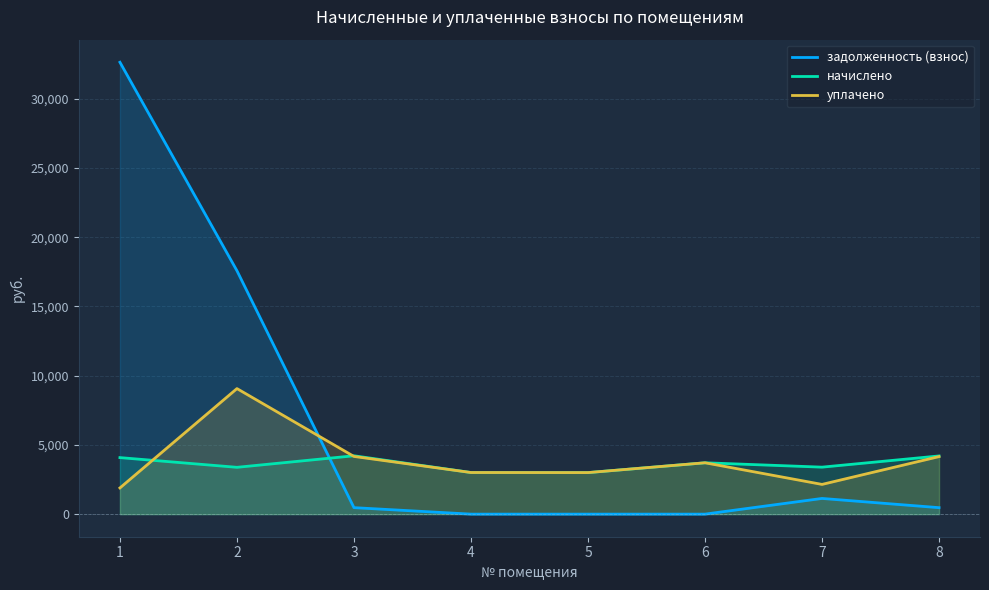

What is the difference between the highest and lowest values at 4?

3005.0